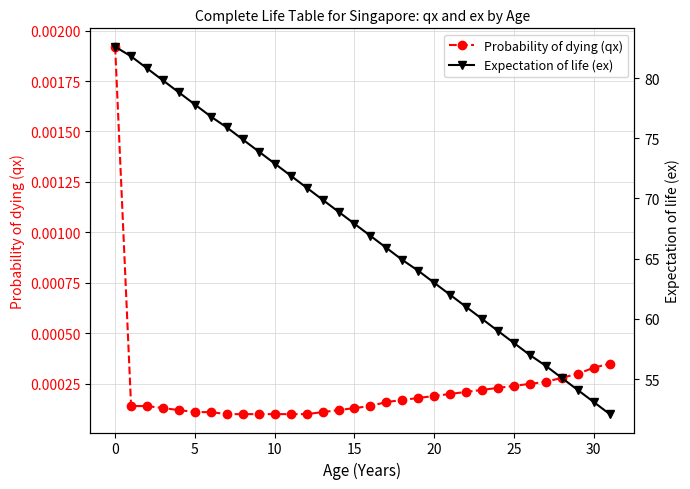

True or false: Expectation of life (ex) and Probability of dying (qx) cross at least once.

False